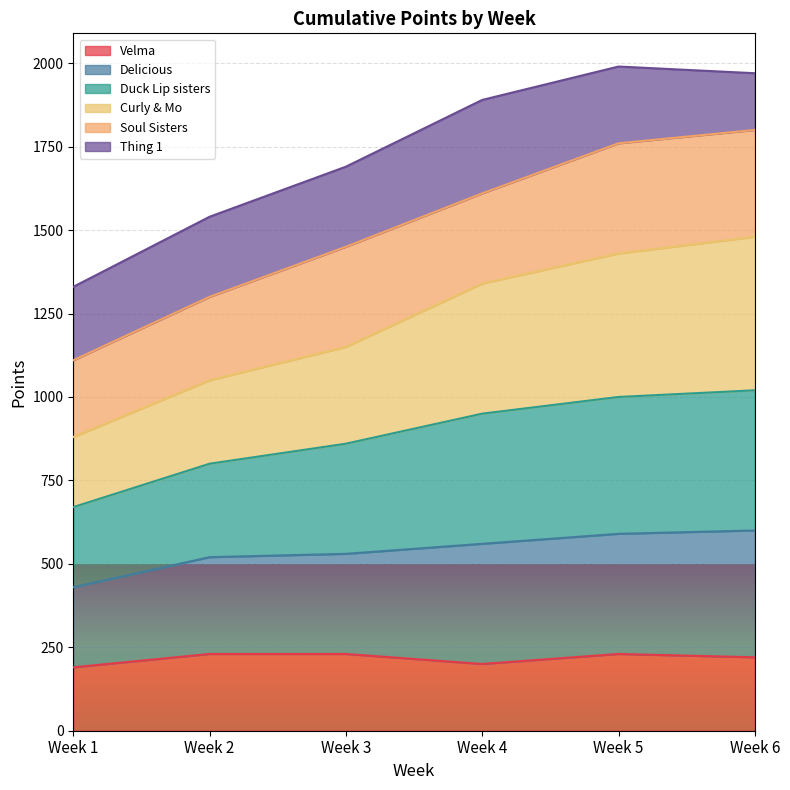

What is the total value across all series at Week 1?

1330